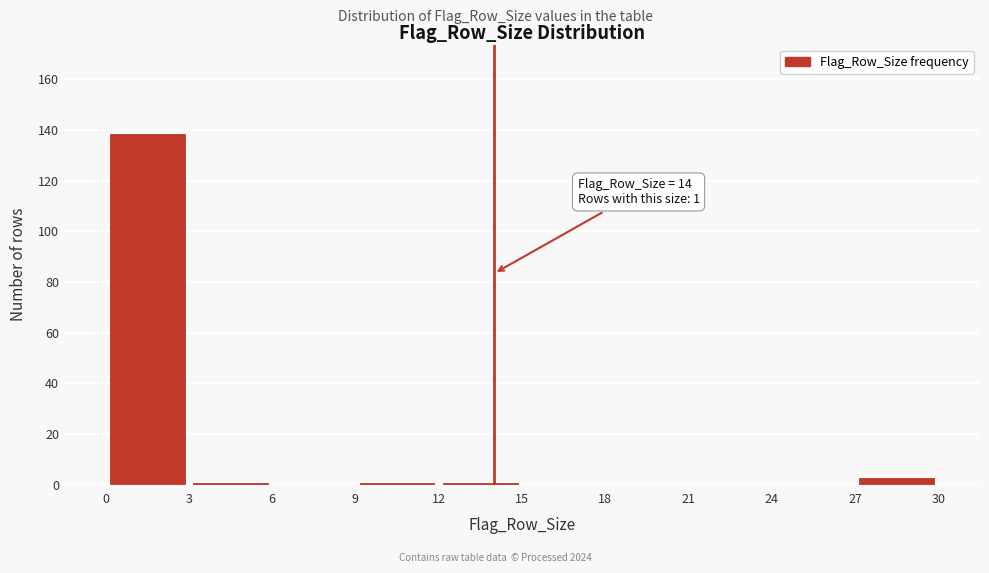

Which range on the x-axis has the tallest bar?

0 to 3